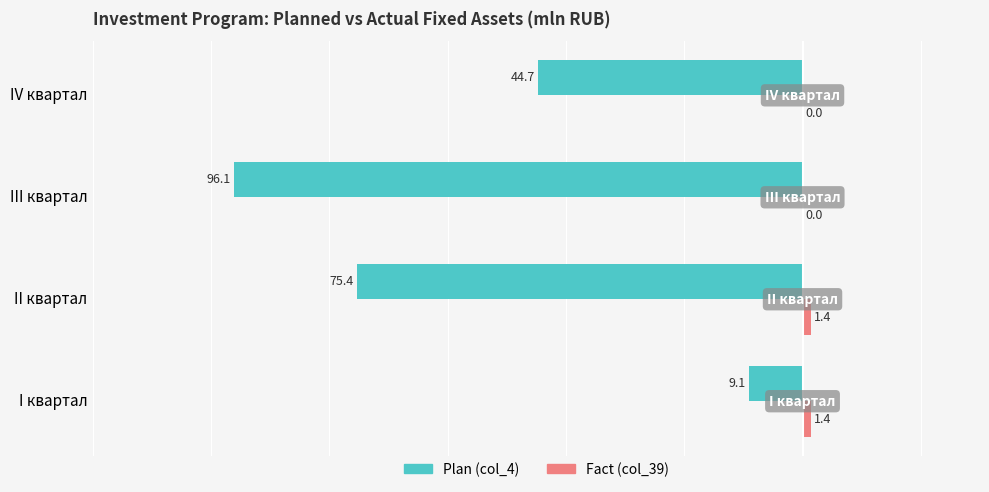

What is the maximum value shown in the chart?

1.4